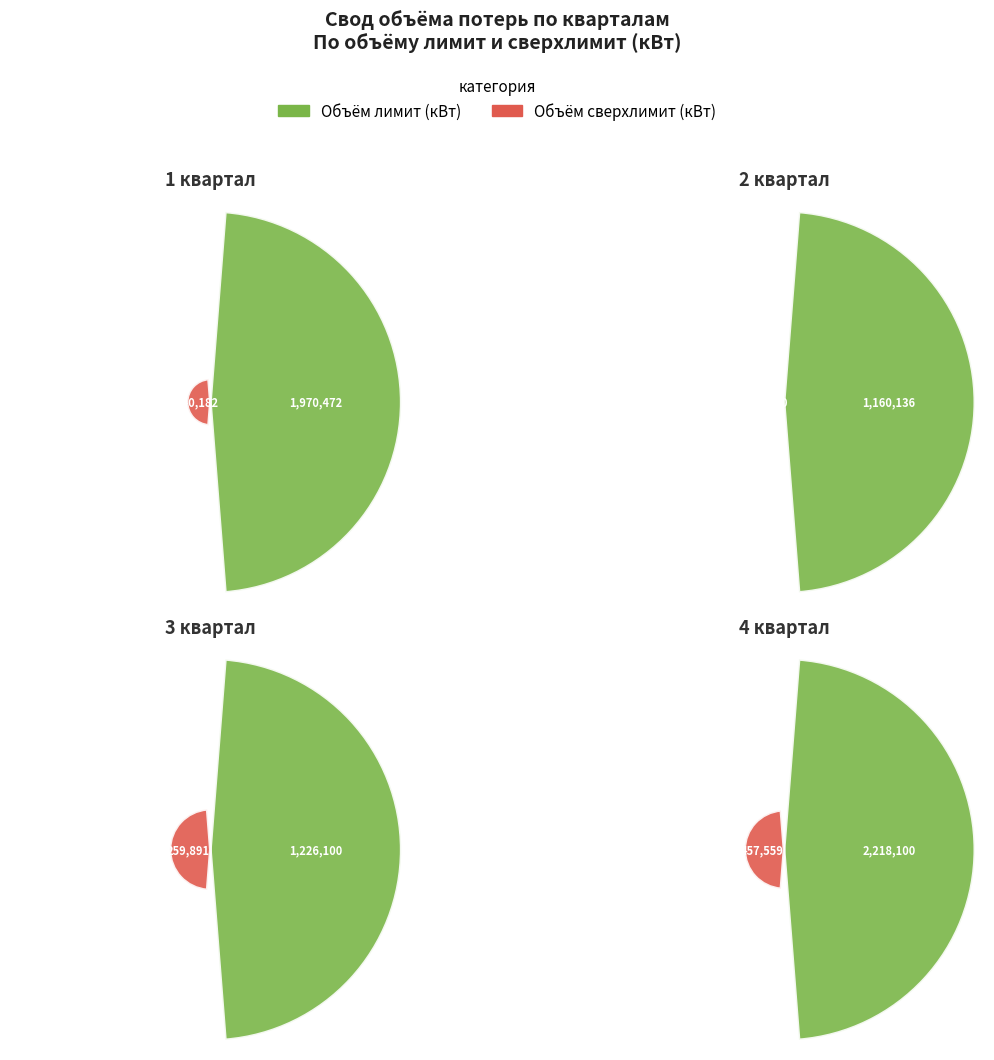

Is 3 the majority of the pie?

No